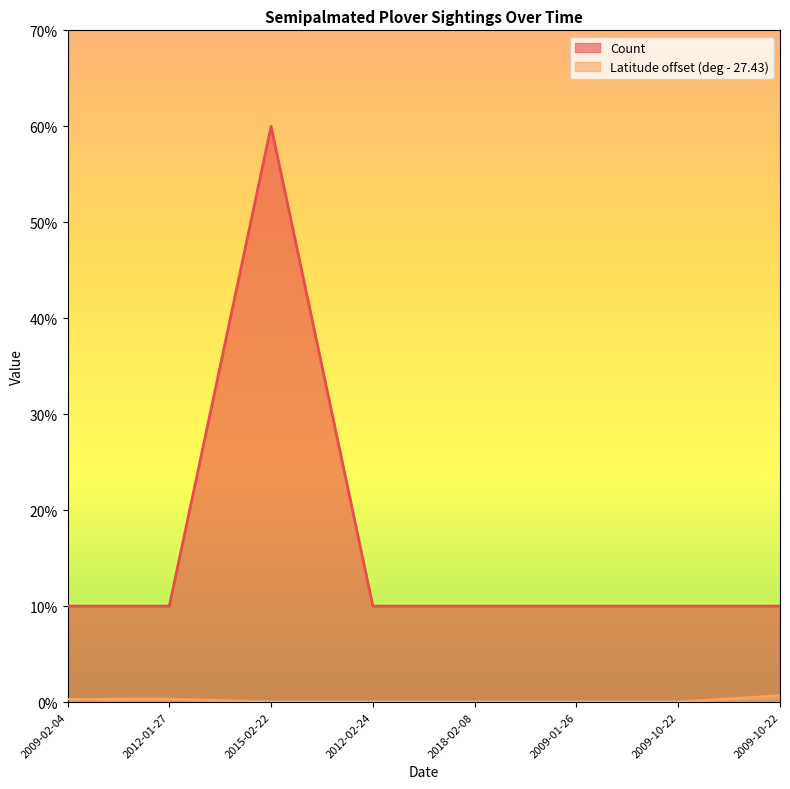

At which category is the sum across all series the highest?

2015-02-22